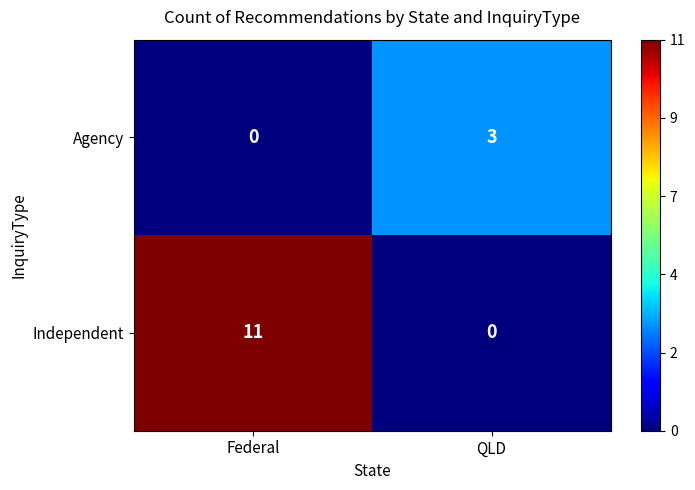

Reading left to right, transcribe all the data shown in this chart.

Agency: 0	3
Independent: 11	0